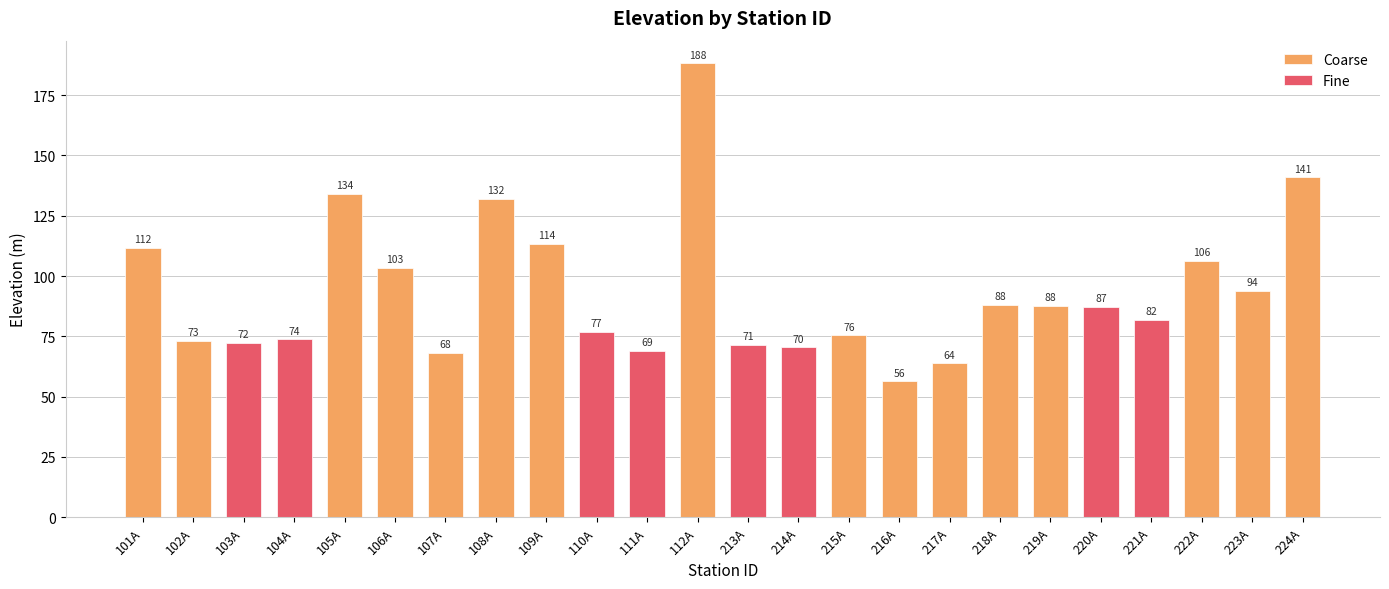

What is the label of the 16th bar from the right?

109A